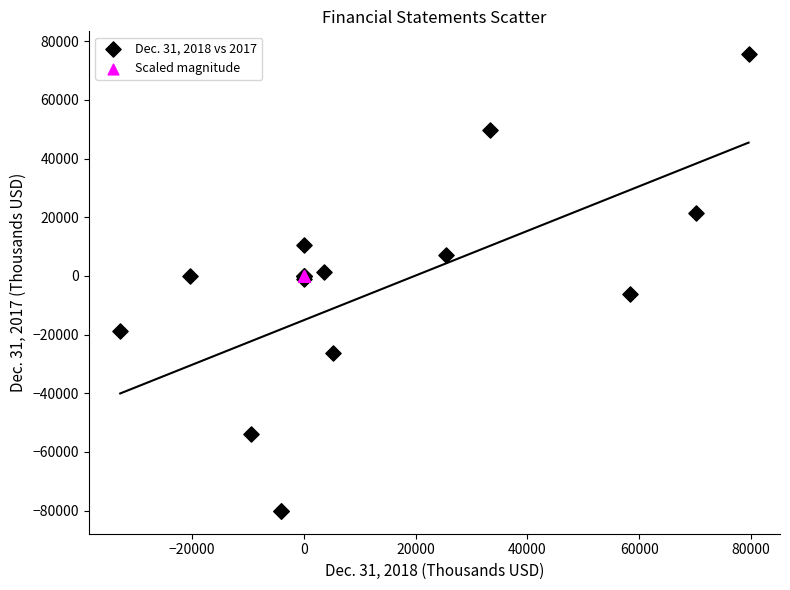

Which series has the largest Y range (max minus min)?

Dec. 31, 2018 vs 2017